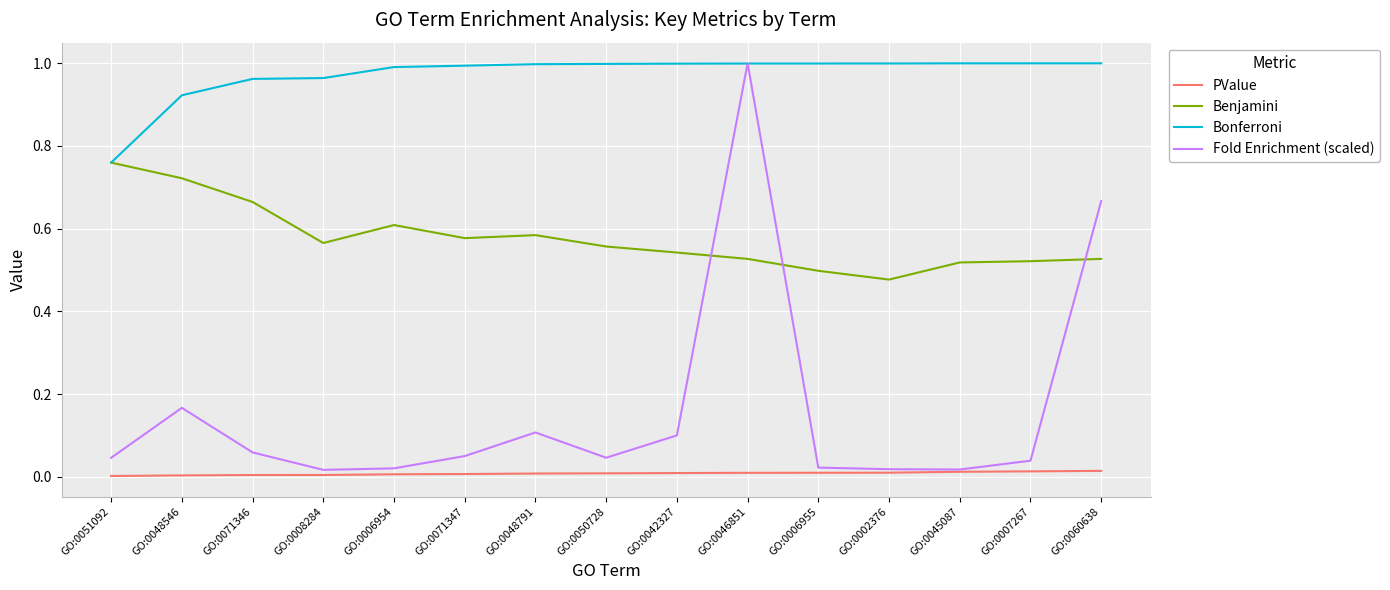

True or false: Bonferroni and PValue intersect in this chart.

False